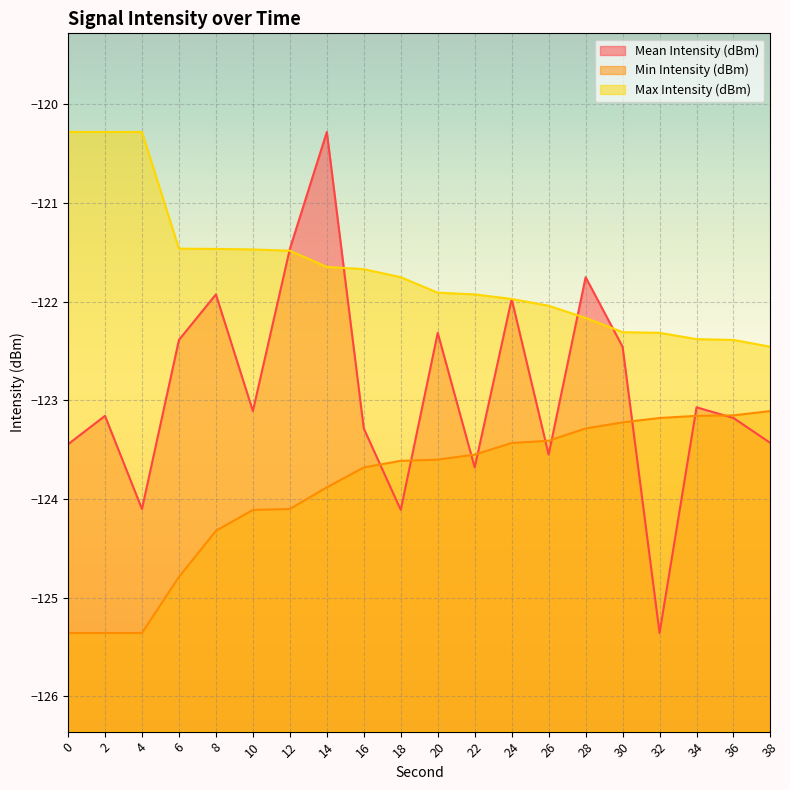

The value of Max Intensity (dBm) at 38 is -192.7. True or false?

False